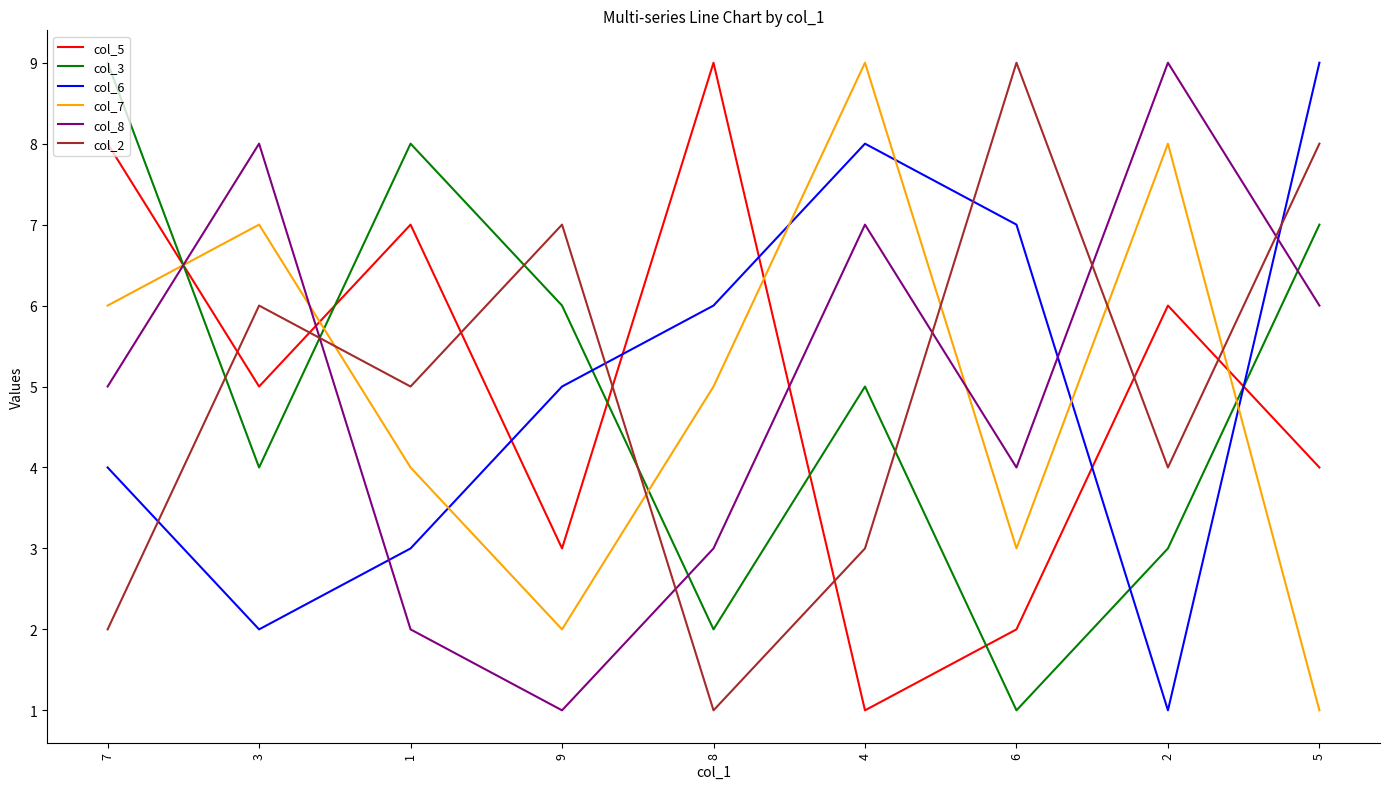

What is the smallest value displayed?

1